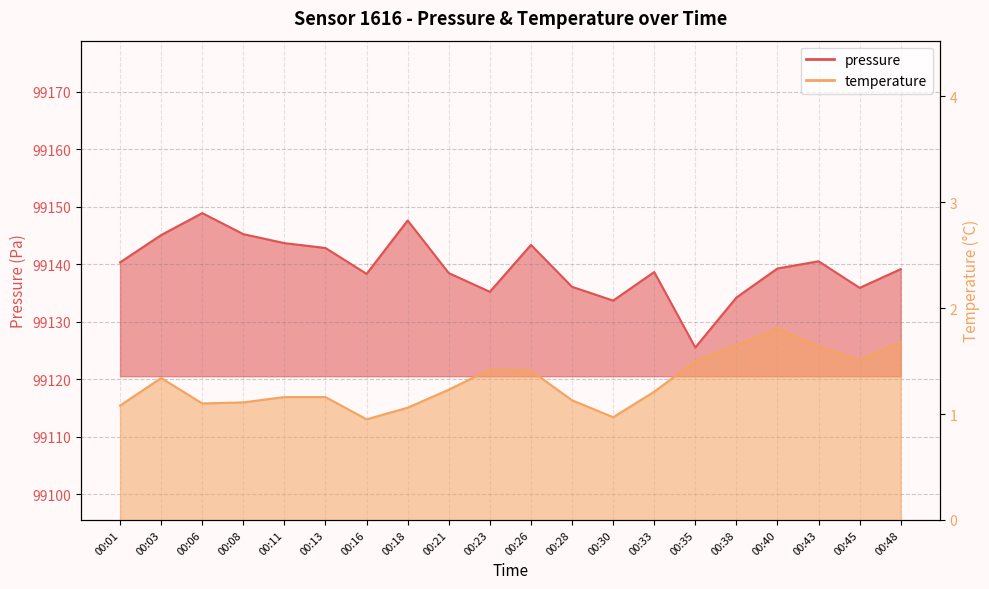

Reading left to right, what are all the values shown in this chart?

pressure: 00:01=99140.3	00:03=99145.1	00:06=99148.9	00:08=99145.2	00:11=99143.7	00:13=99142.8	00:16=99138.3	00:18=99147.6	00:21=99138.5	00:23=99135.2	00:26=99143.4	00:28=99136.1	00:30=99133.7	00:33=99138.7	00:35=99125.5	00:38=99134.2	00:40=99139.3	00:43=99140.5	00:45=99135.9	00:48=99139.2
temperature: 00:01=1.1	00:03=1.3	00:06=1.1	00:08=1.1	00:11=1.2	00:13=1.2	00:16=0.9	00:18=1.1	00:21=1.2	00:23=1.4	00:26=1.4	00:28=1.1	00:30=1.0	00:33=1.2	00:35=1.5	00:38=1.6	00:40=1.8	00:43=1.6	00:45=1.5	00:48=1.7